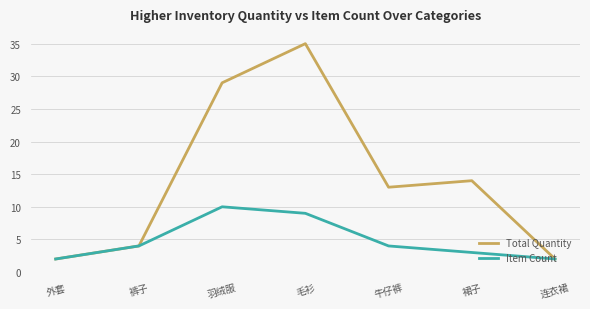

At which category is the sum across all series the highest?

毛衫